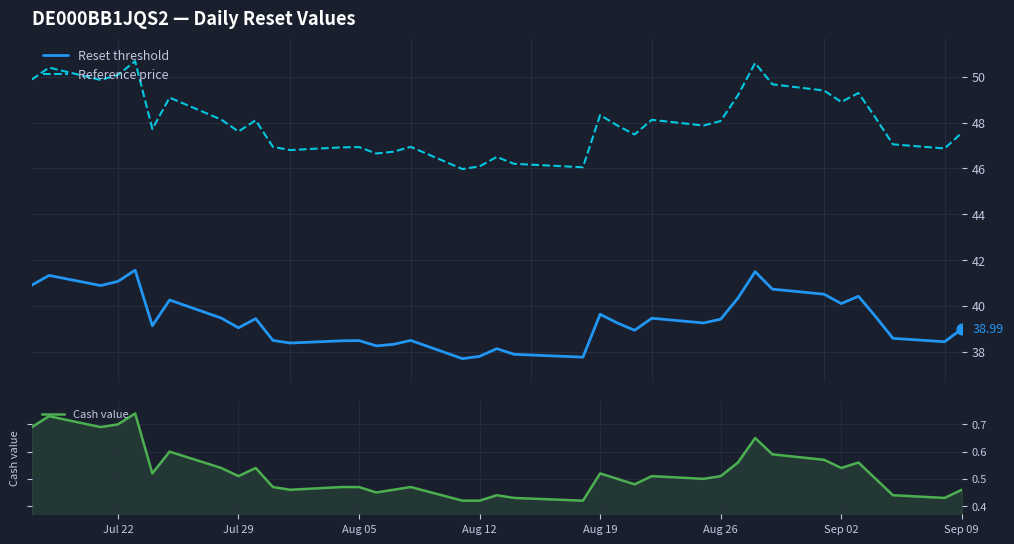

True or false: Reset threshold and Reference price intersect in this chart.

False